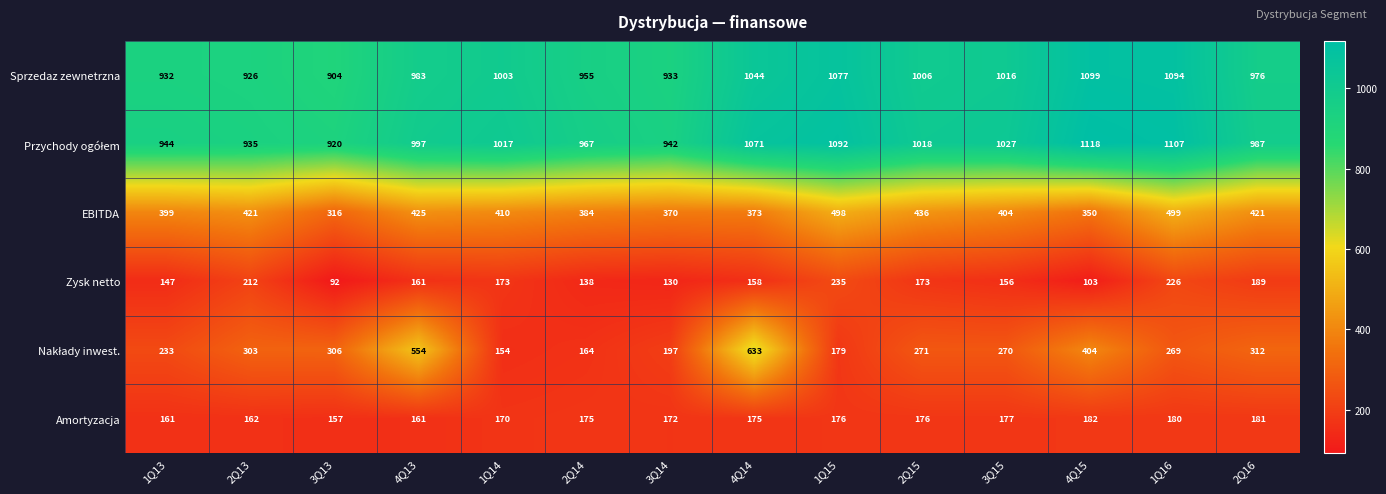

At which category is the sum across all series the highest?

4Q14